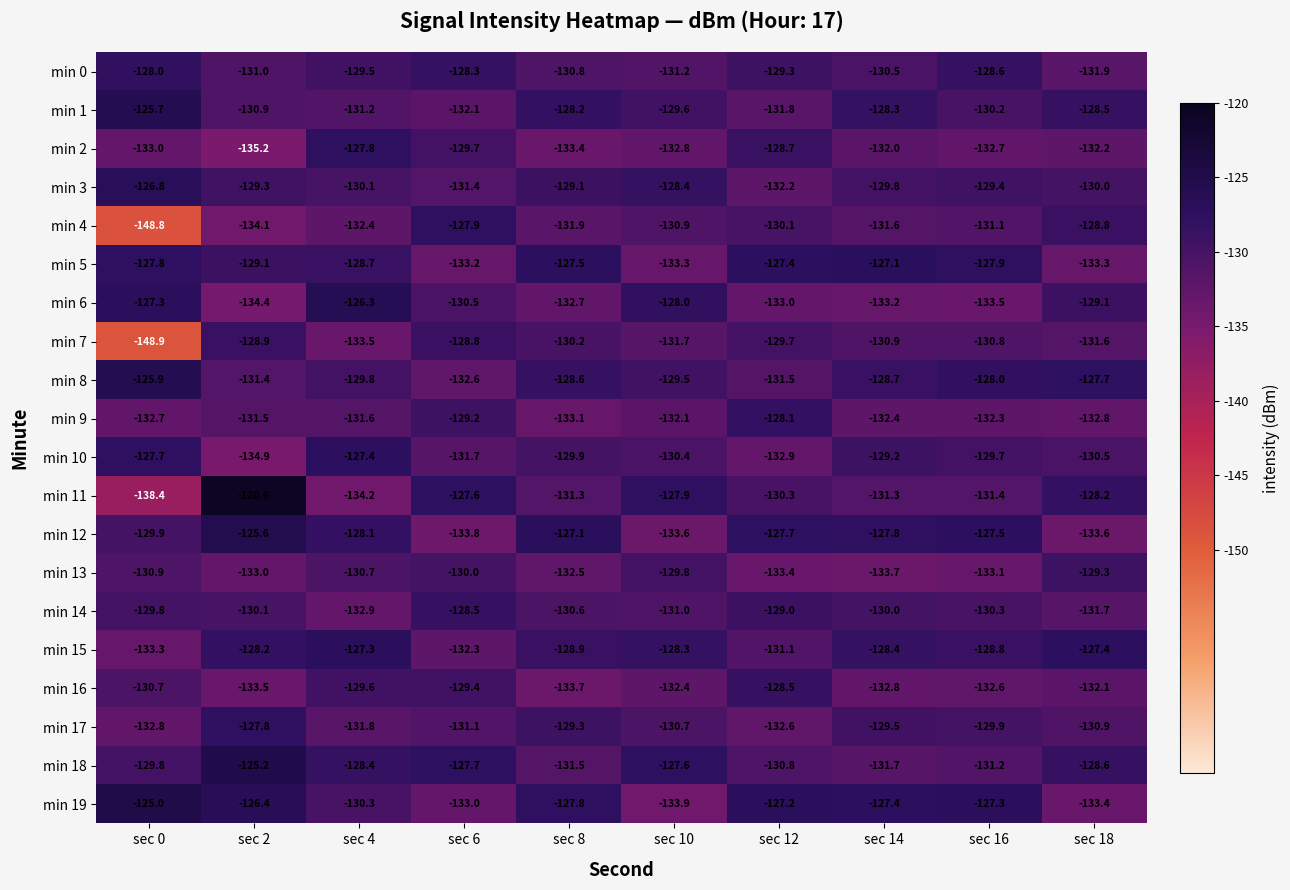

Rank the series at sec 14 from highest to lowest value.

min 5, min 19, min 12, min 1, min 15, min 8, min 10, min 17, min 3, min 14, min 0, min 7, min 11, min 4, min 18, min 2, min 9, min 16, min 6, min 13